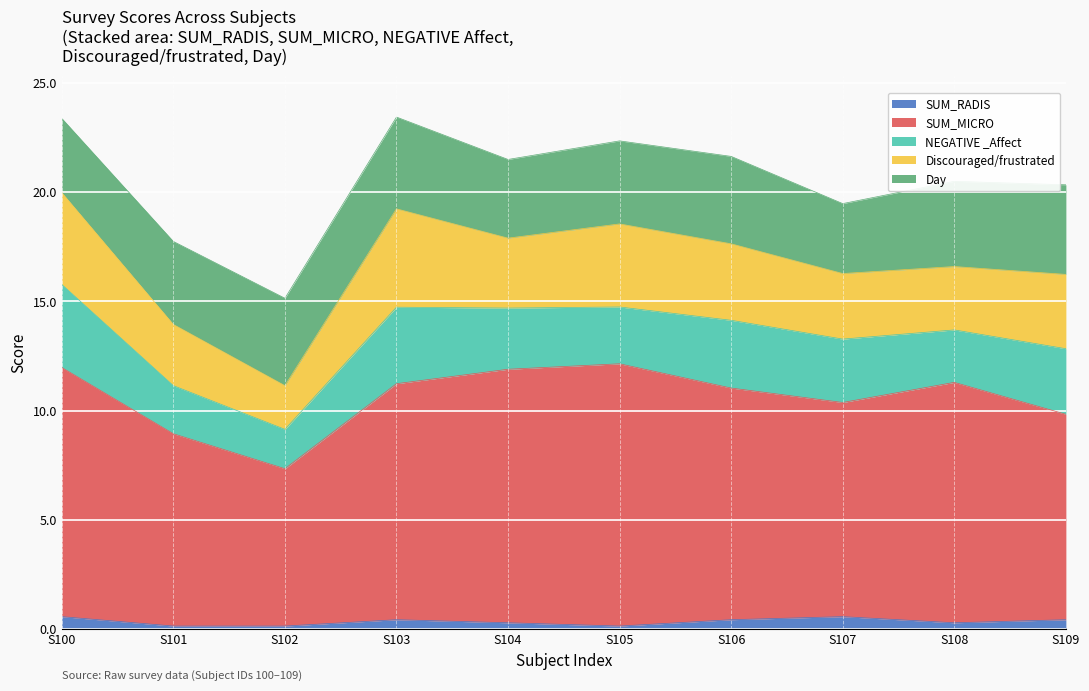

The Day series shows 3.4 at 1. True or false?

True